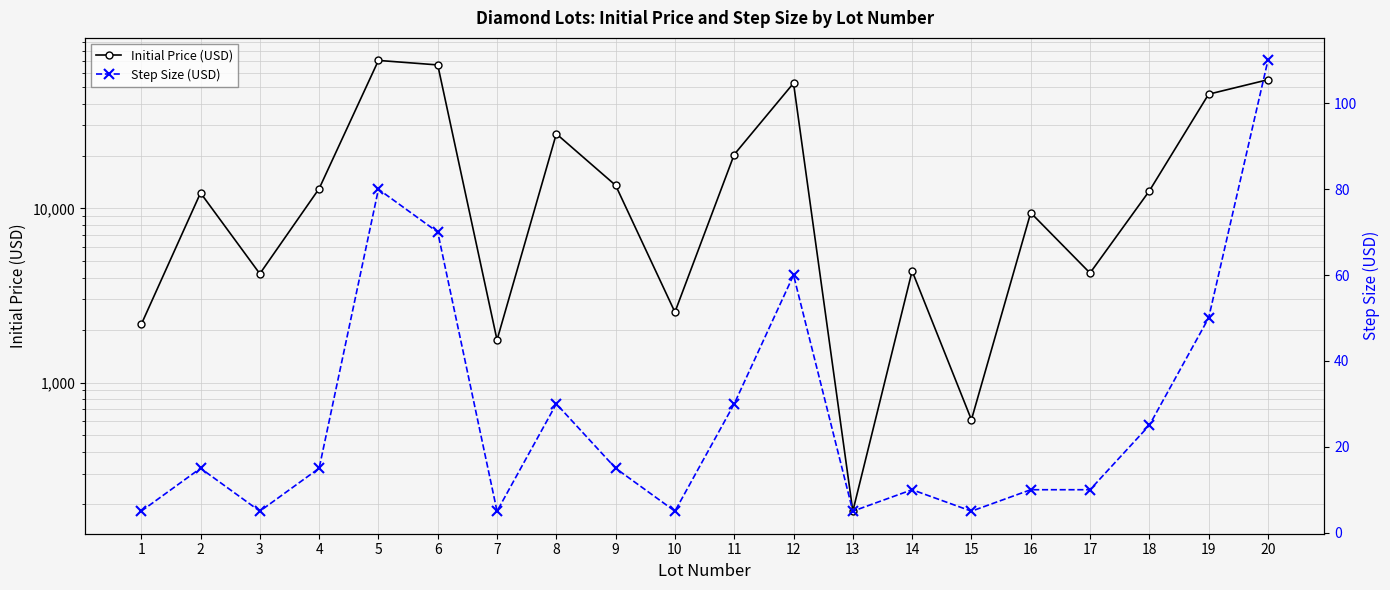

At 1, list the series in order from largest to smallest.

Initial Price (USD), Step Size (USD)